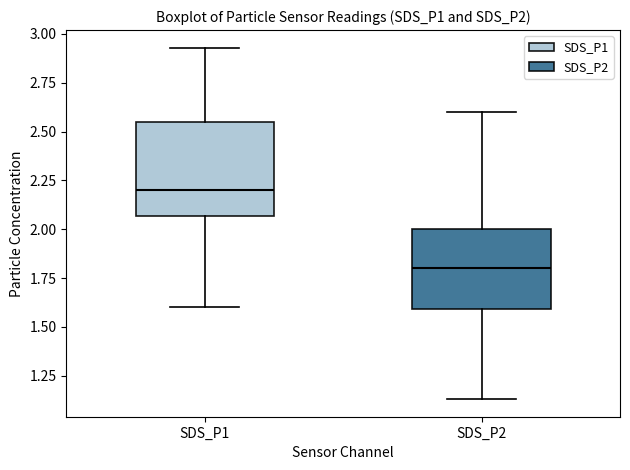

Reading left to right, read every box against the y-axis: the position of its median line, the range the box covers, and the ends of its whiskers. The values are not printed on the chart, so give them approximately, as read against the axis.

SDS_P1: median 2.20, box 2.05 to 2.55, whiskers 1.60 to 2.95
SDS_P2: median 1.80, box 1.60 to 2.00, whiskers 1.15 to 2.60